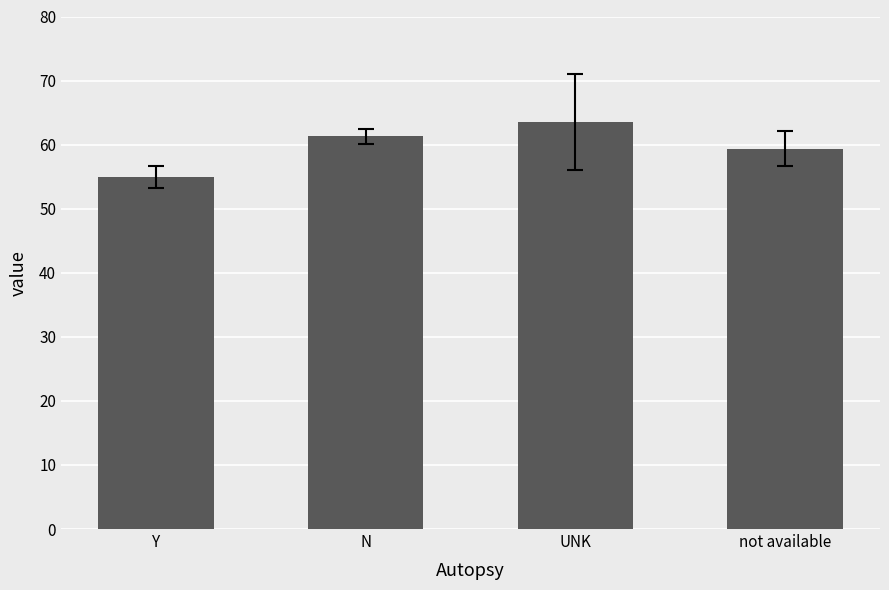

What is the average value?

59.8